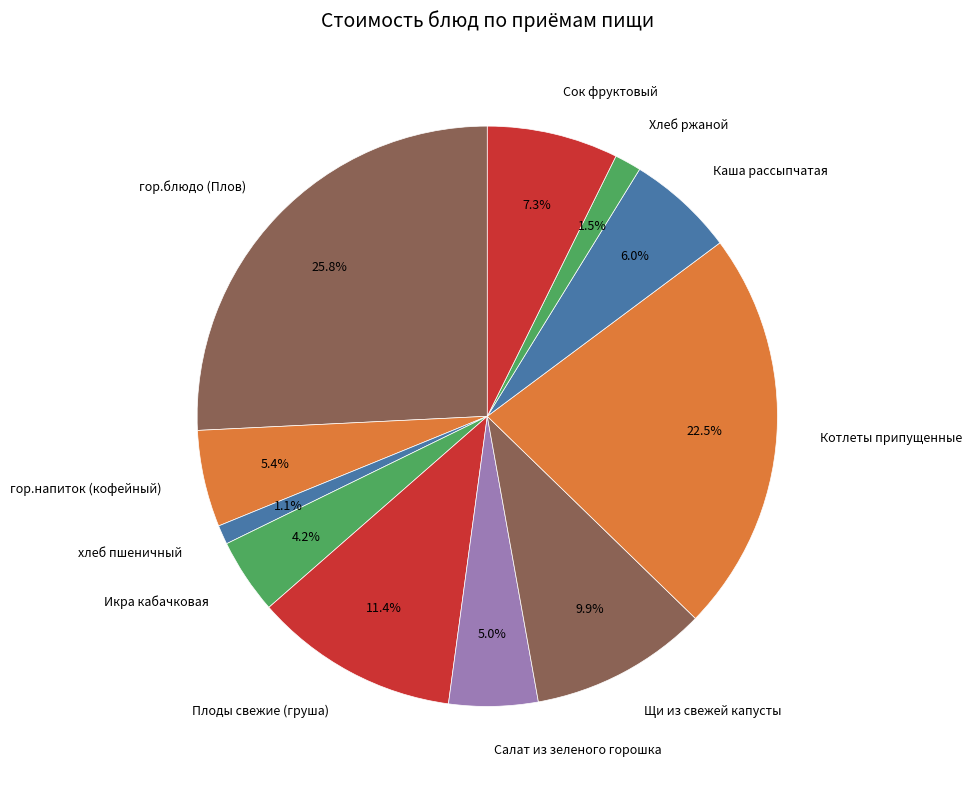

What is the largest slice in the pie chart?

гор.блюдо (Плов)